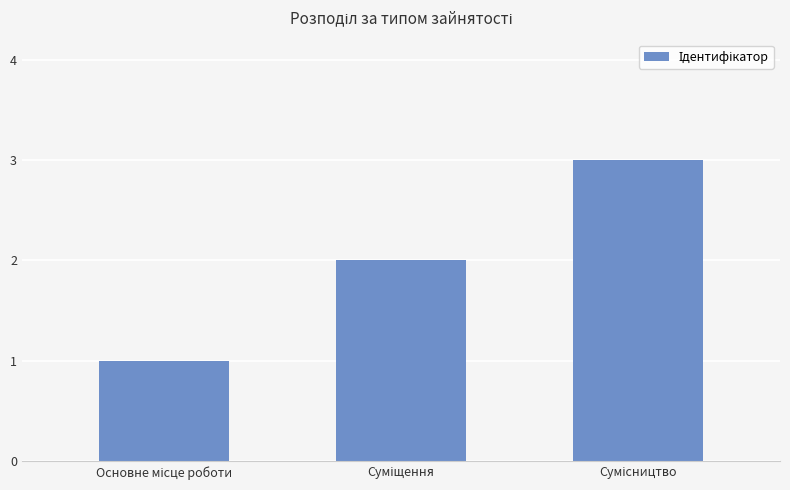

Reading left to right, transcribe all the data shown in this chart.

1	2	3